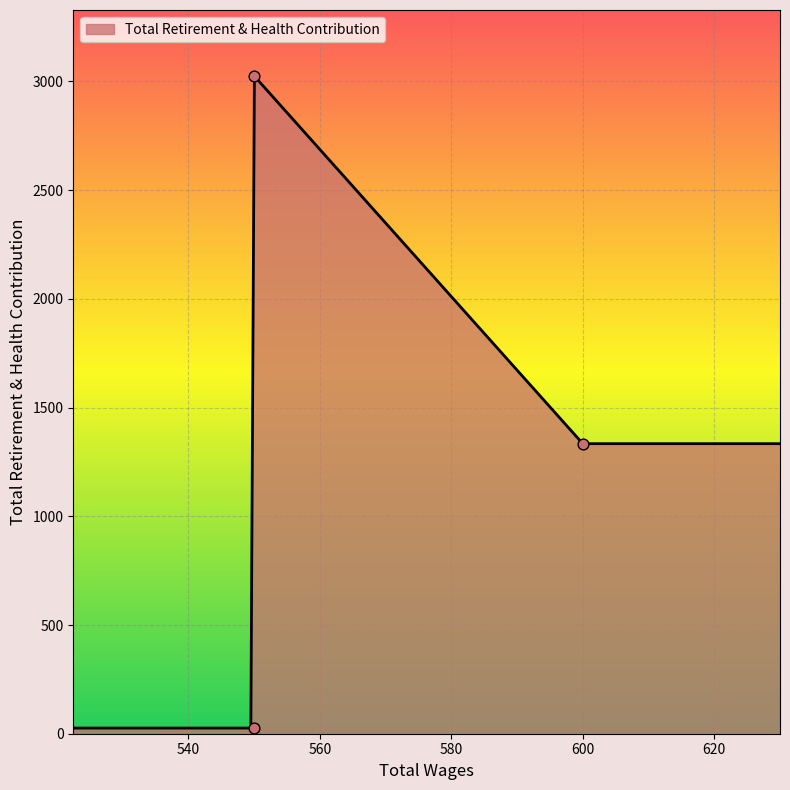

Approximately how many times larger is the value at 550.0 compared to 550.0?

116.4